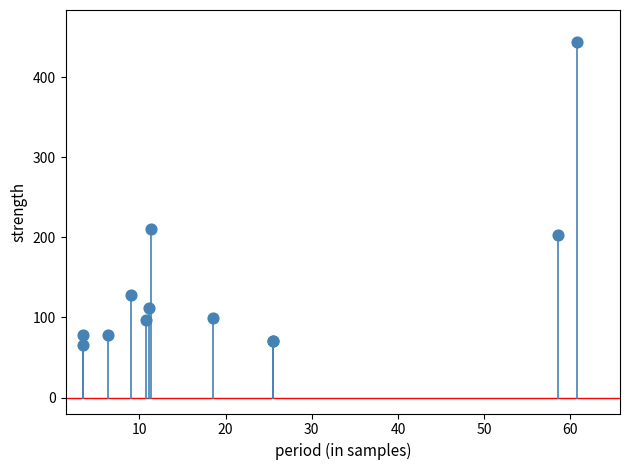

What Y value in the scatter plot is closest to 255?

210.5